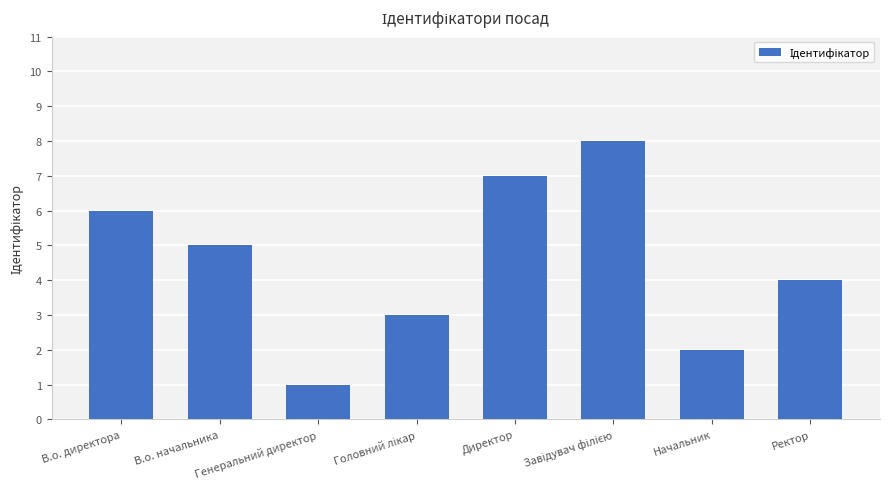

Is it true that the value at Генеральний директор is 1?

True